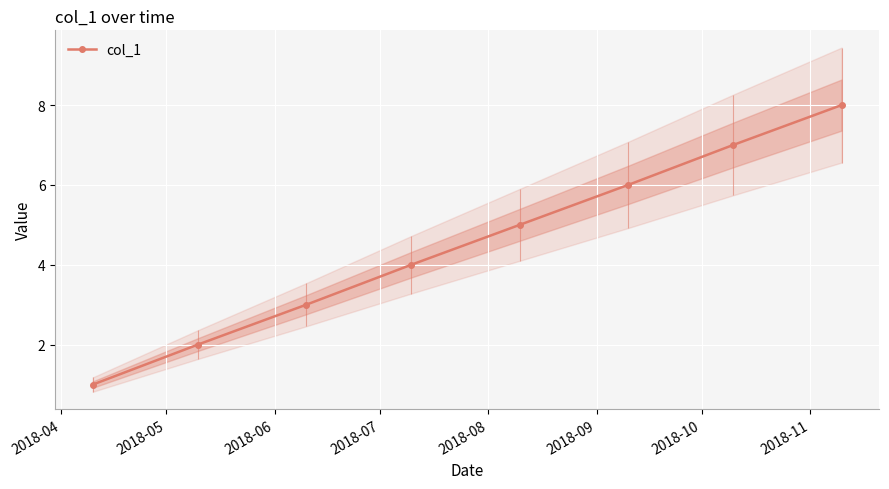

Reading right to left, what are all the values shown in this chart?

8	7	6	5	4	3	2	1